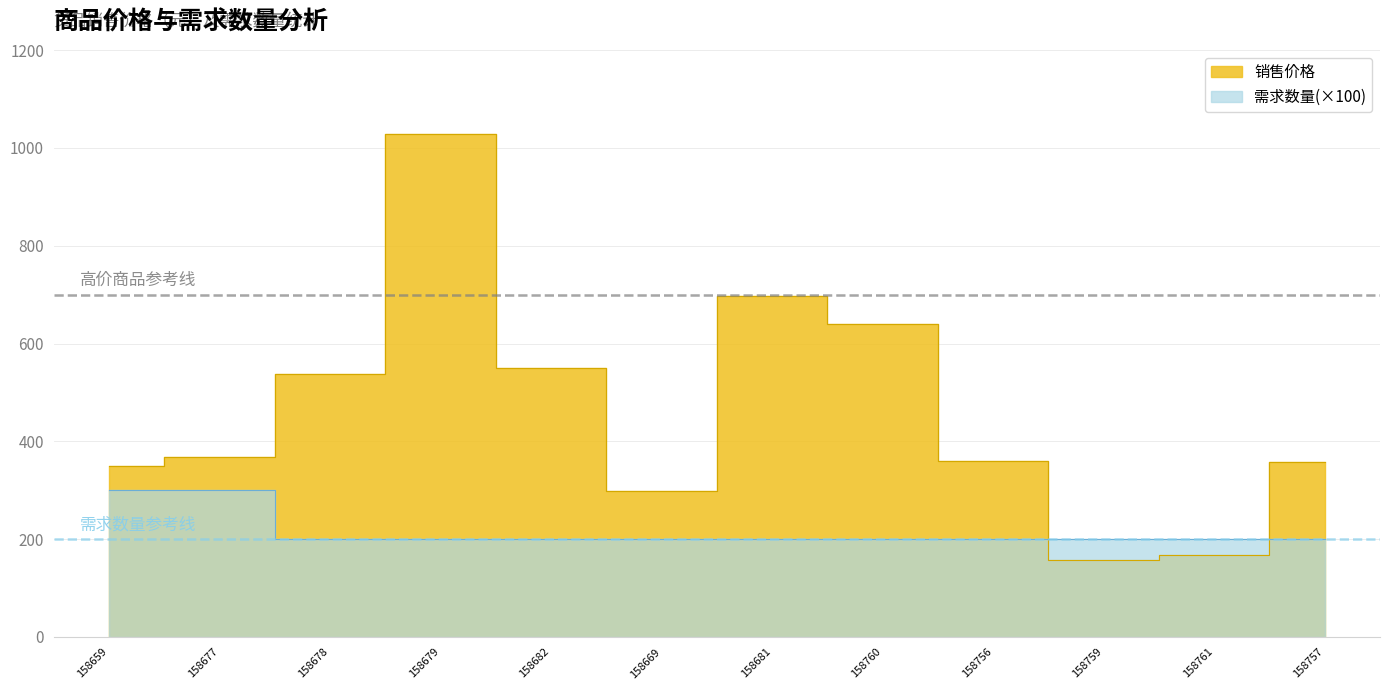

Is it true that 销售价格 equals 38 at 158759?

False